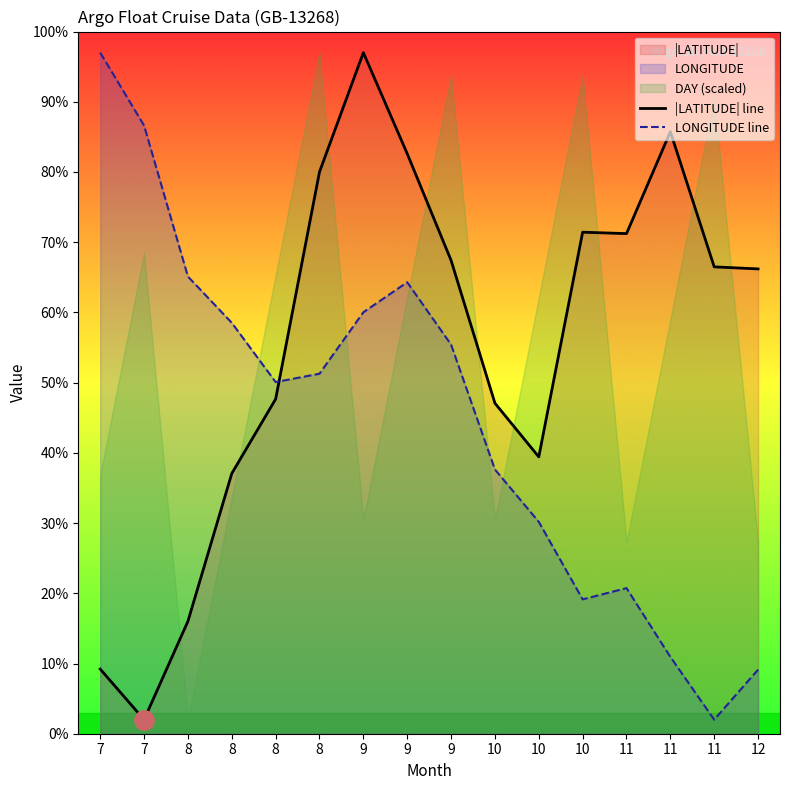

Which series has the largest range (max minus min)?

|LATITUDE| line